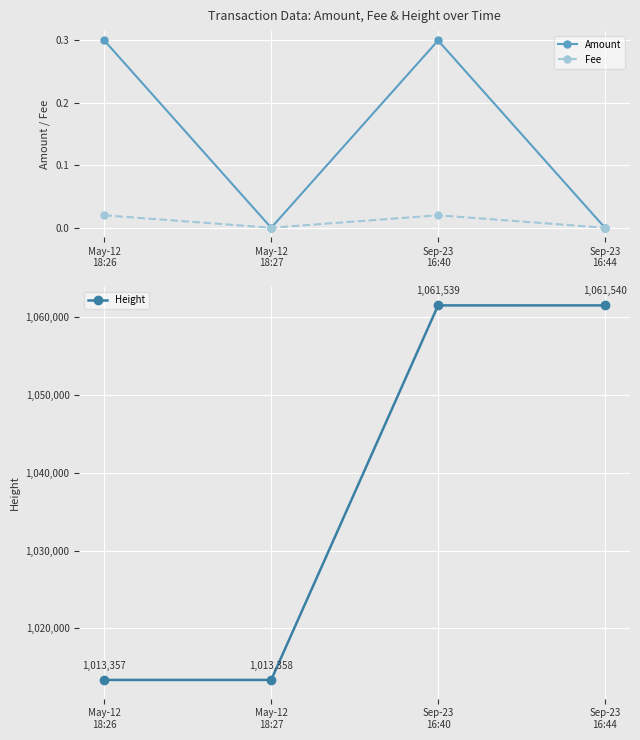

True or false: Amount and Fee intersect in this chart.

False